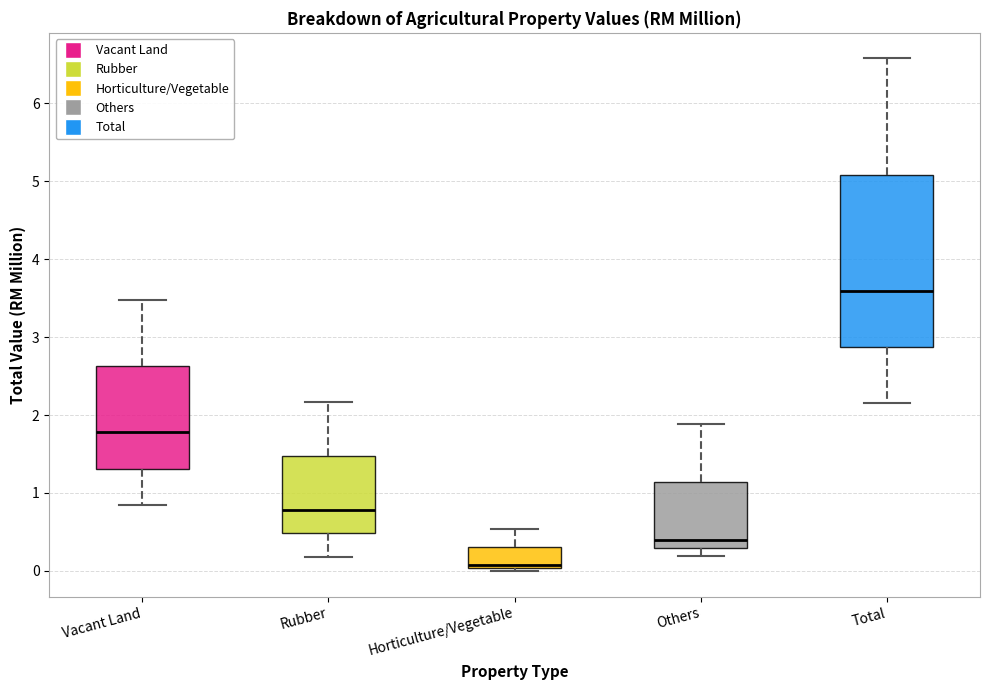

Reading left to right, read every box against the y-axis: the position of its median line, the range the box covers, and the ends of its whiskers. The values are not printed on the chart, so give them approximately, as read against the axis.

Vacant Land: median 1.8, box 1.3 to 2.6, whiskers 0.8 to 3.5
Rubber: median 0.8, box 0.5 to 1.5, whiskers 0.2 to 2.2
Horticulture/Vegetable: median 0.1, box 0.0 to 0.3, whiskers 0.0 (just below the box's lower edge) to 0.5
Others: median 0.4, box 0.3 to 1.1, whiskers 0.2 to 1.9
Total: median 3.6, box 2.9 to 5.1, whiskers 2.2 to 6.6